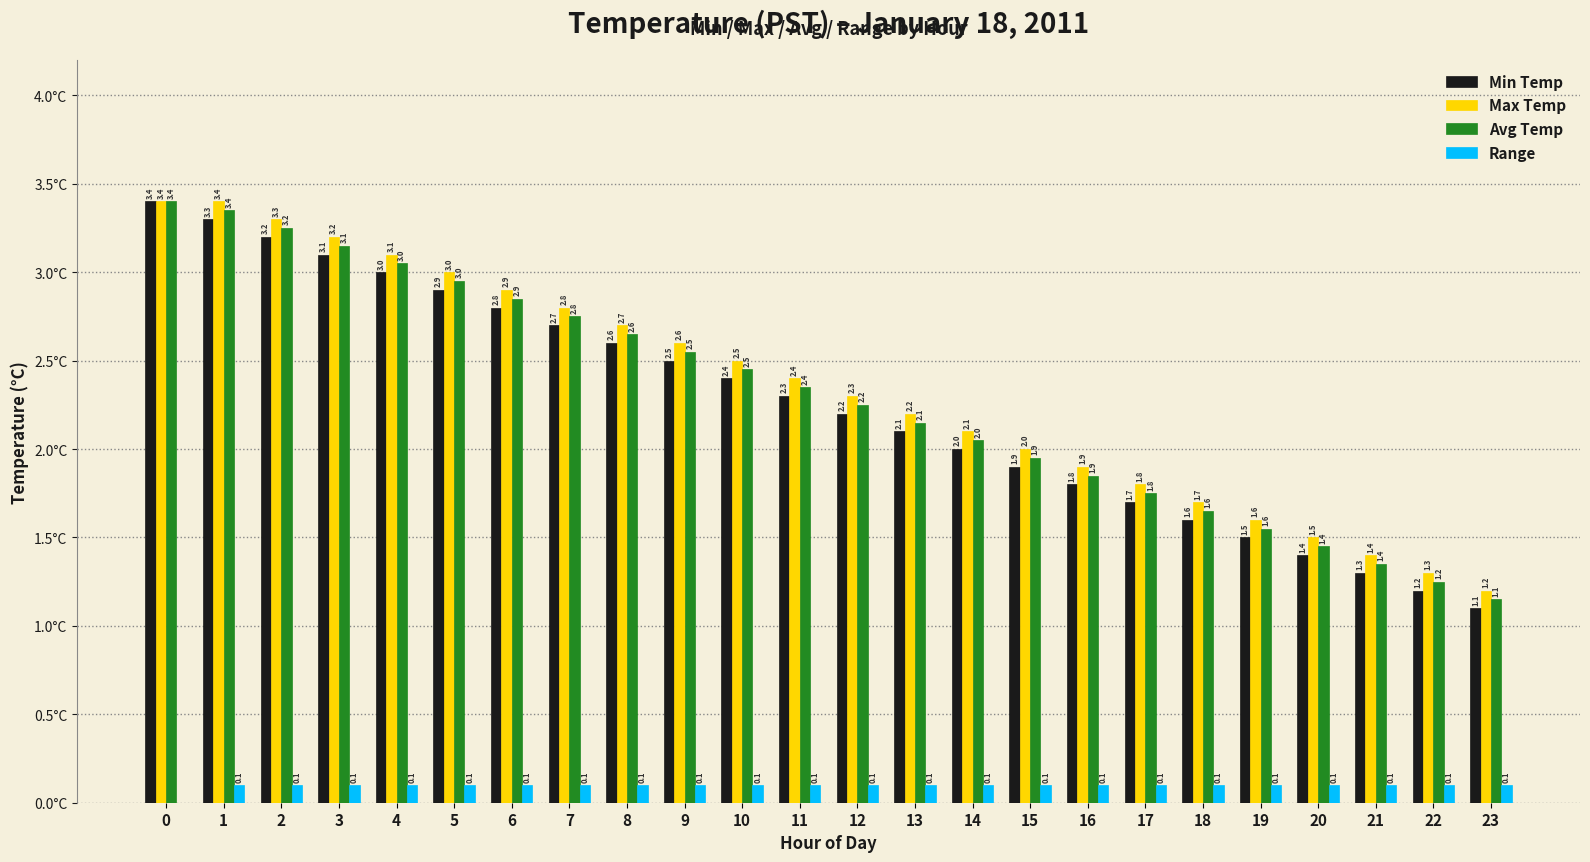

Is the value of Min Temp at 11 greater than the value of Avg Temp at 21?

Yes